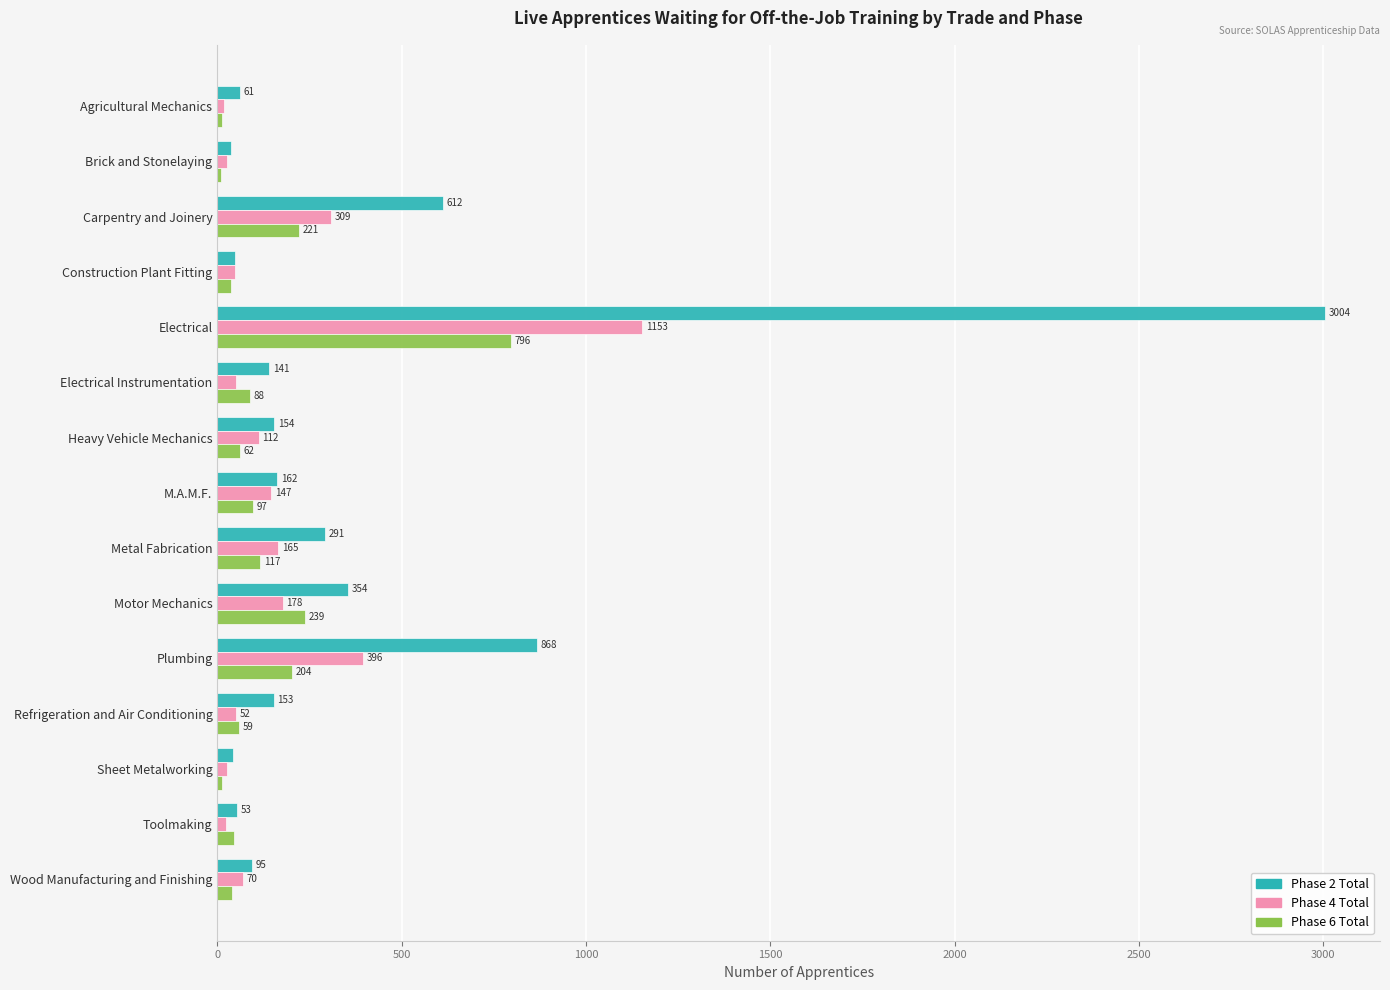

What is the average value of the Phase 4 Total series?

185